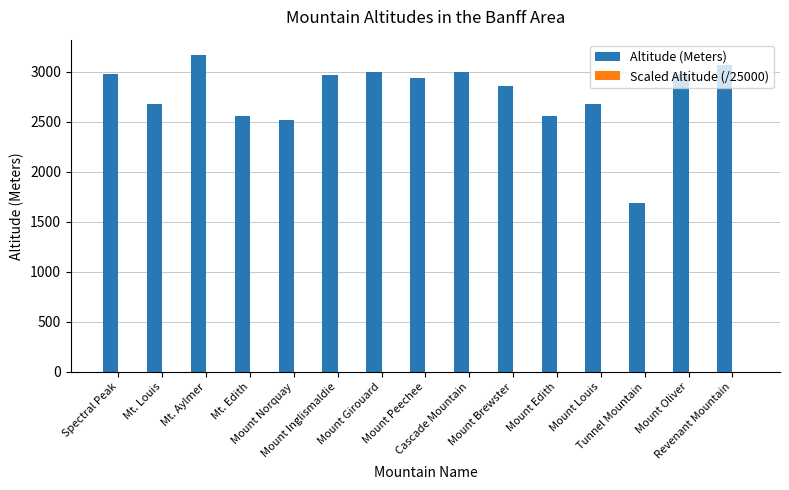

At which category does the chart reach its peak across all series?

Mt. Aylmer